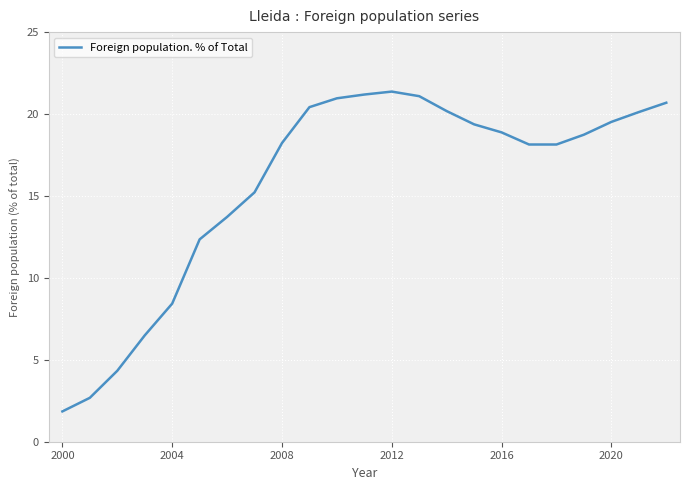

What is the minimum value shown in the chart?

1.9